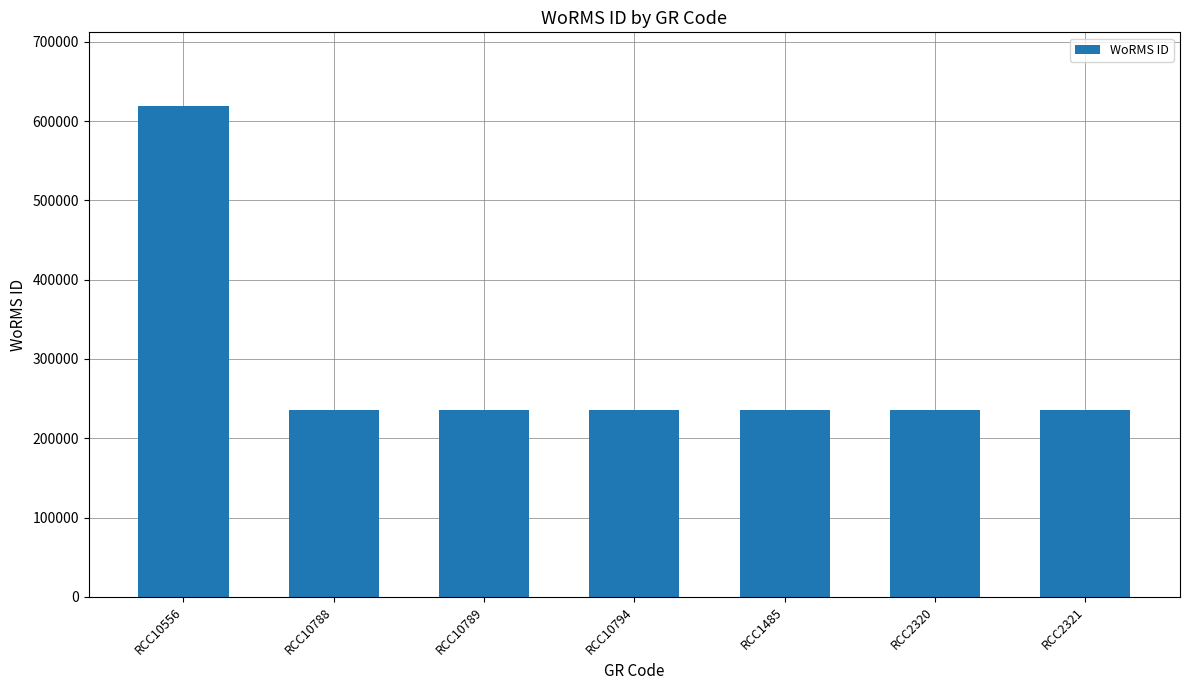

Reading left to right, extract all data points from this chart.

618958	235962	235962	235962	235962	235962	235962